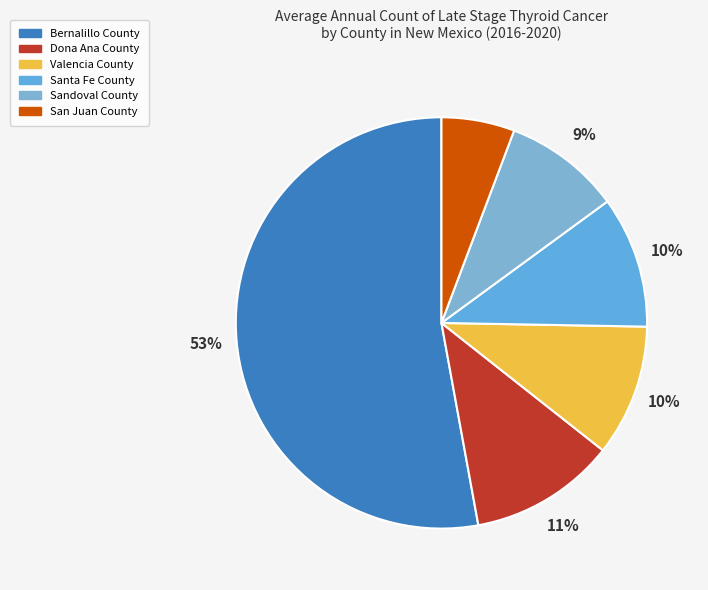

Rank the categories by value from lowest to highest.

San Juan County, Sandoval County, Valencia County, Santa Fe County, Dona Ana County, Bernalillo County